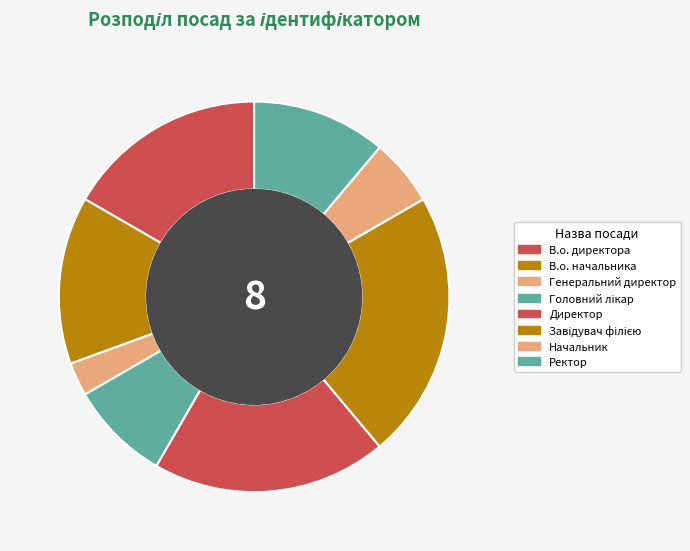

To the nearest percent, what percentage of the pie is В.о. начальника?

14%